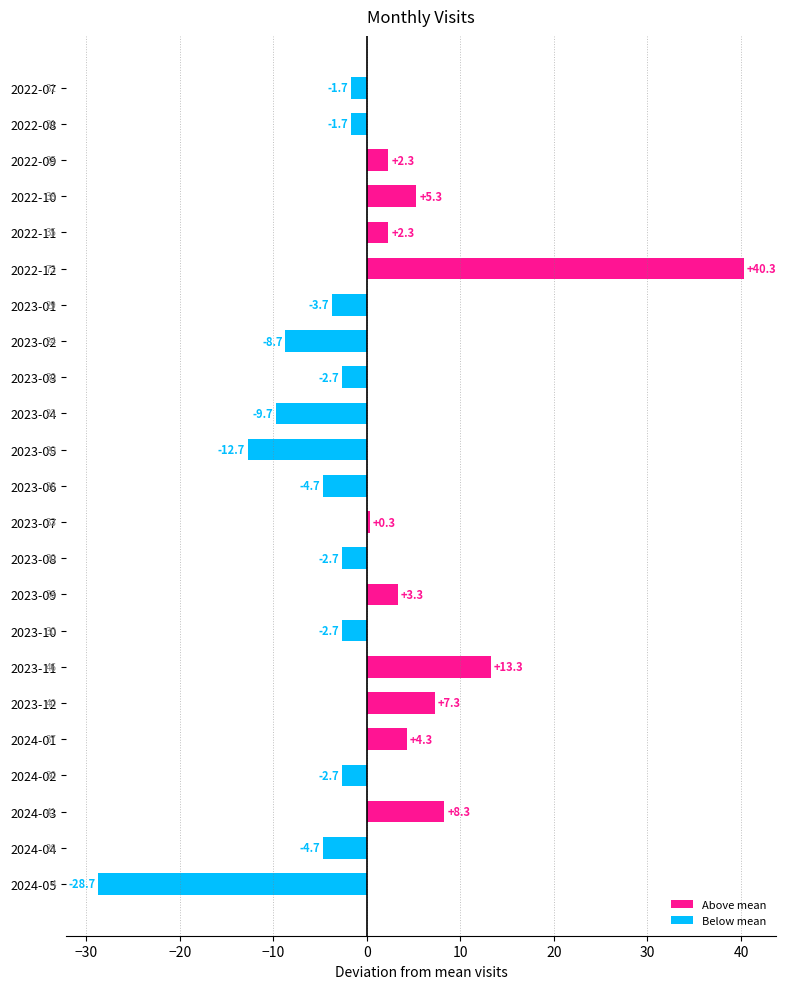

What is the smallest value displayed?

-28.7